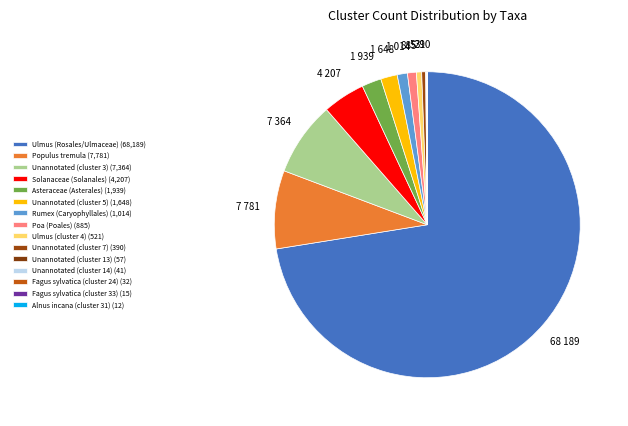

How many segments does this pie chart have?

15